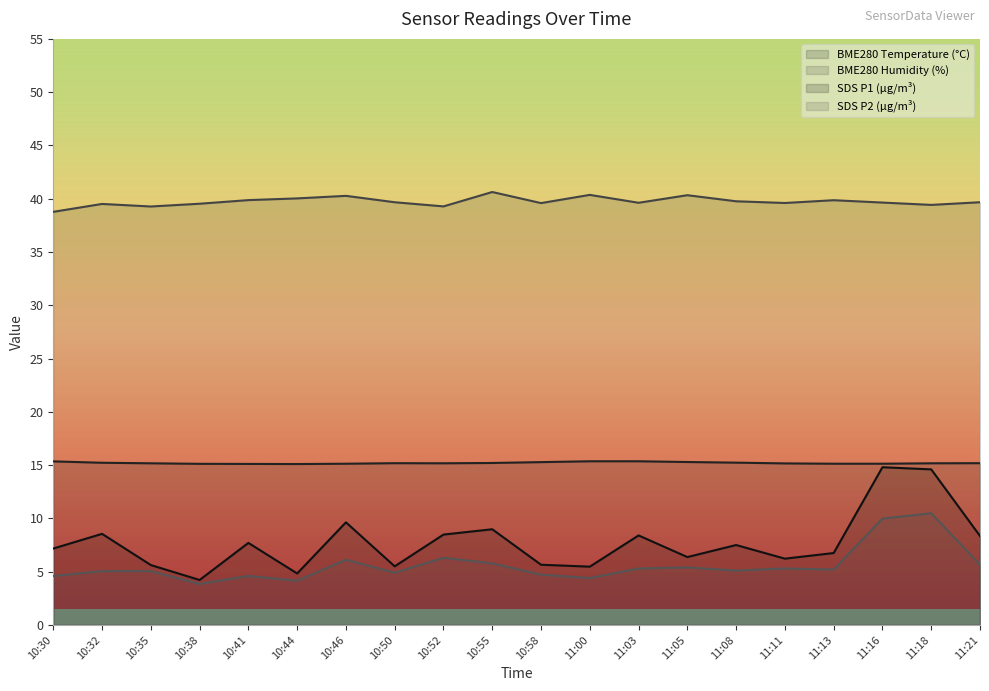

Is it true that BME280_temperature equals 15.1 at 11:13?

True